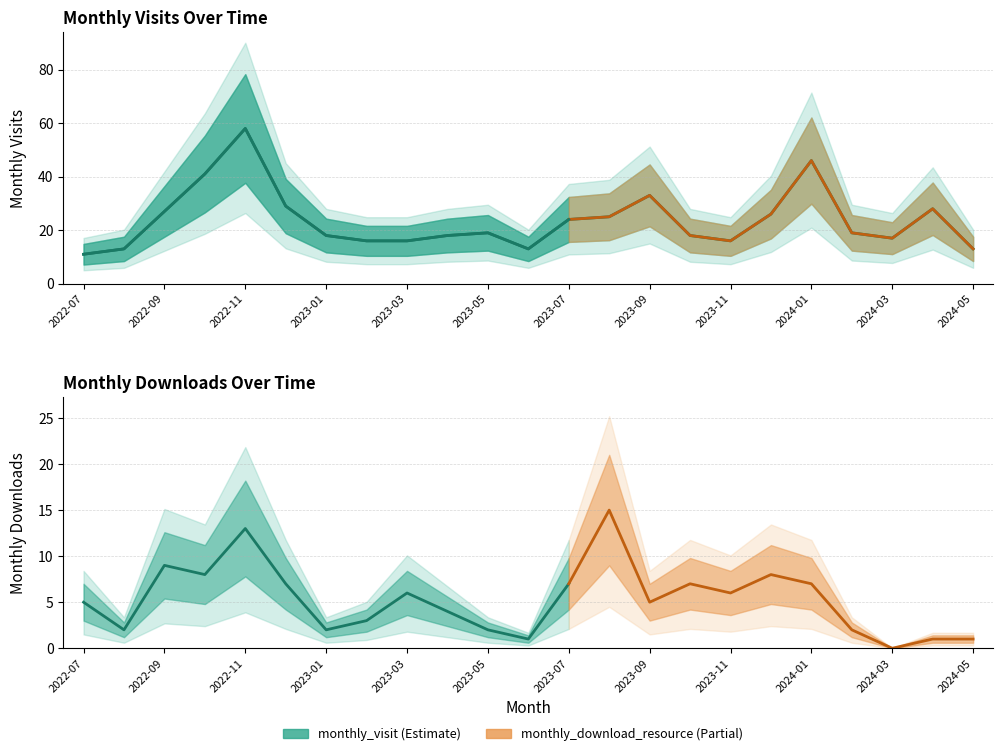

Is it true that the value at 2024-05 is 13?

True